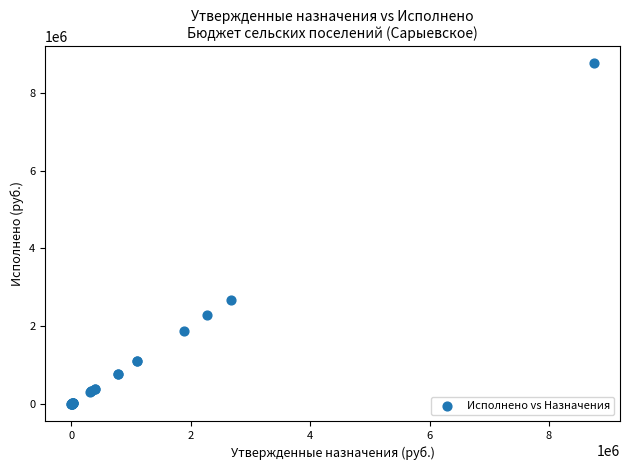

What Y value in the scatter plot is closest to 4376957?

2668587.5